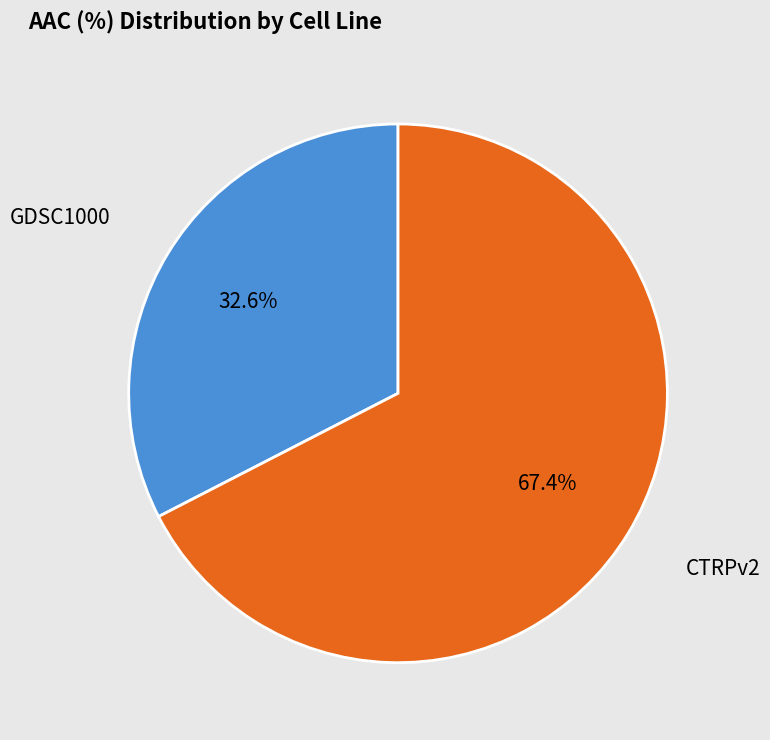

Is there any slice that represents more than half of the pie?

Yes